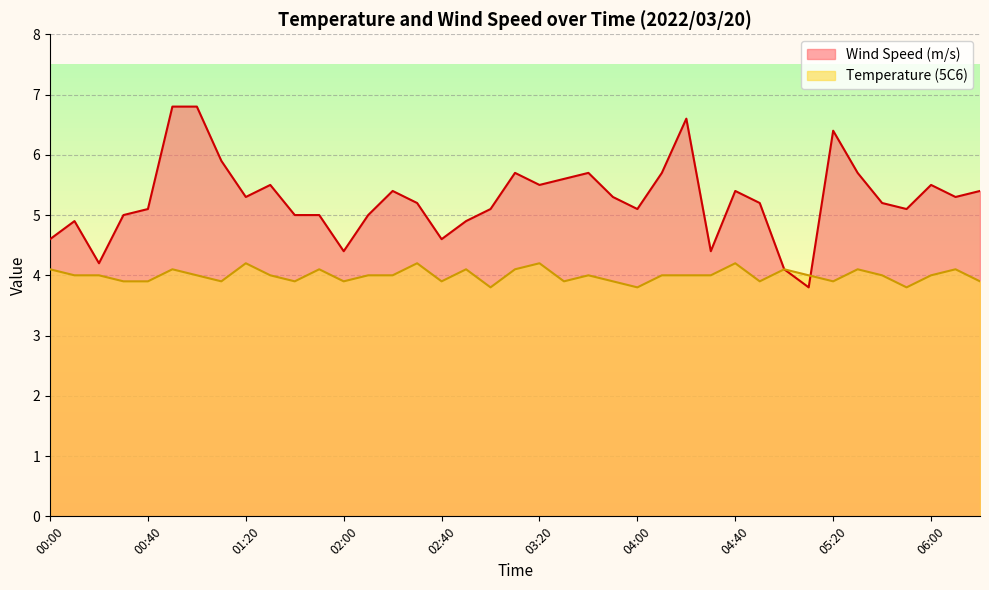

Where is Temperature (5C6) nearest to the value 4?

00:10